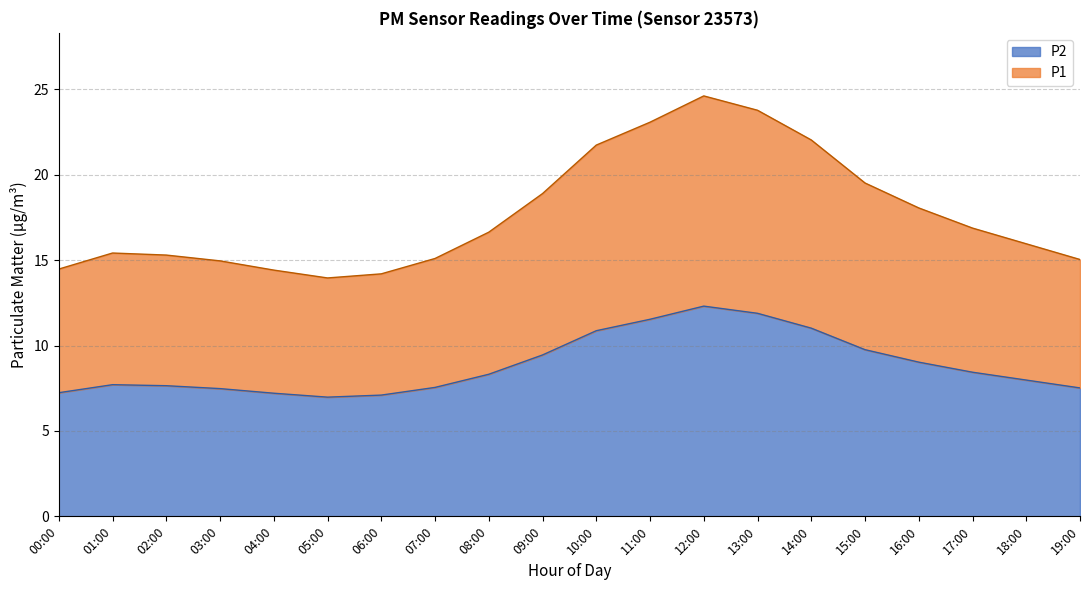

At which label is P1 closest to 9?

16:00